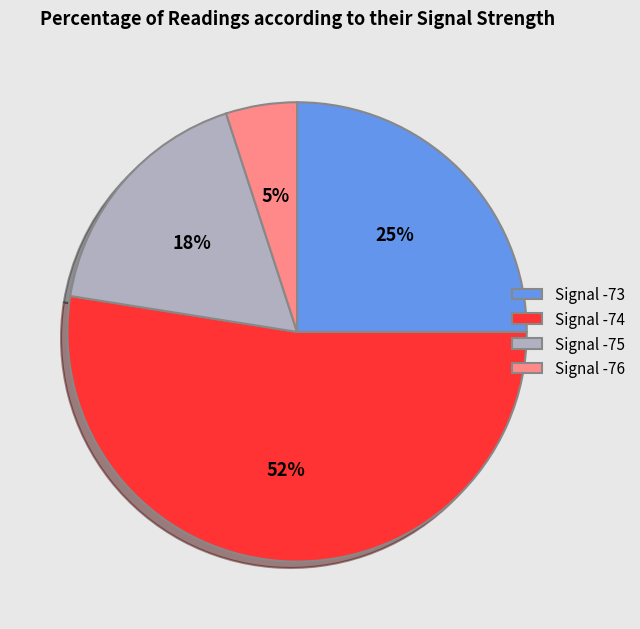

How many slices are in this pie chart?

4